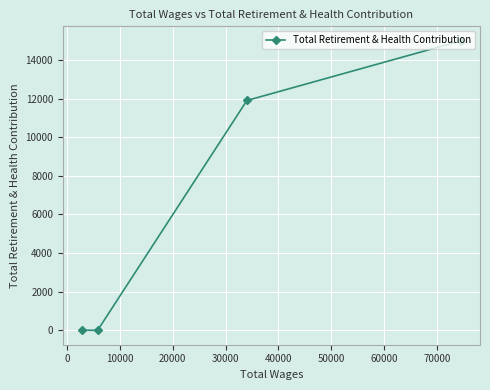

Reading left to right, list all the values displayed in this chart.

0	0	11901	14993